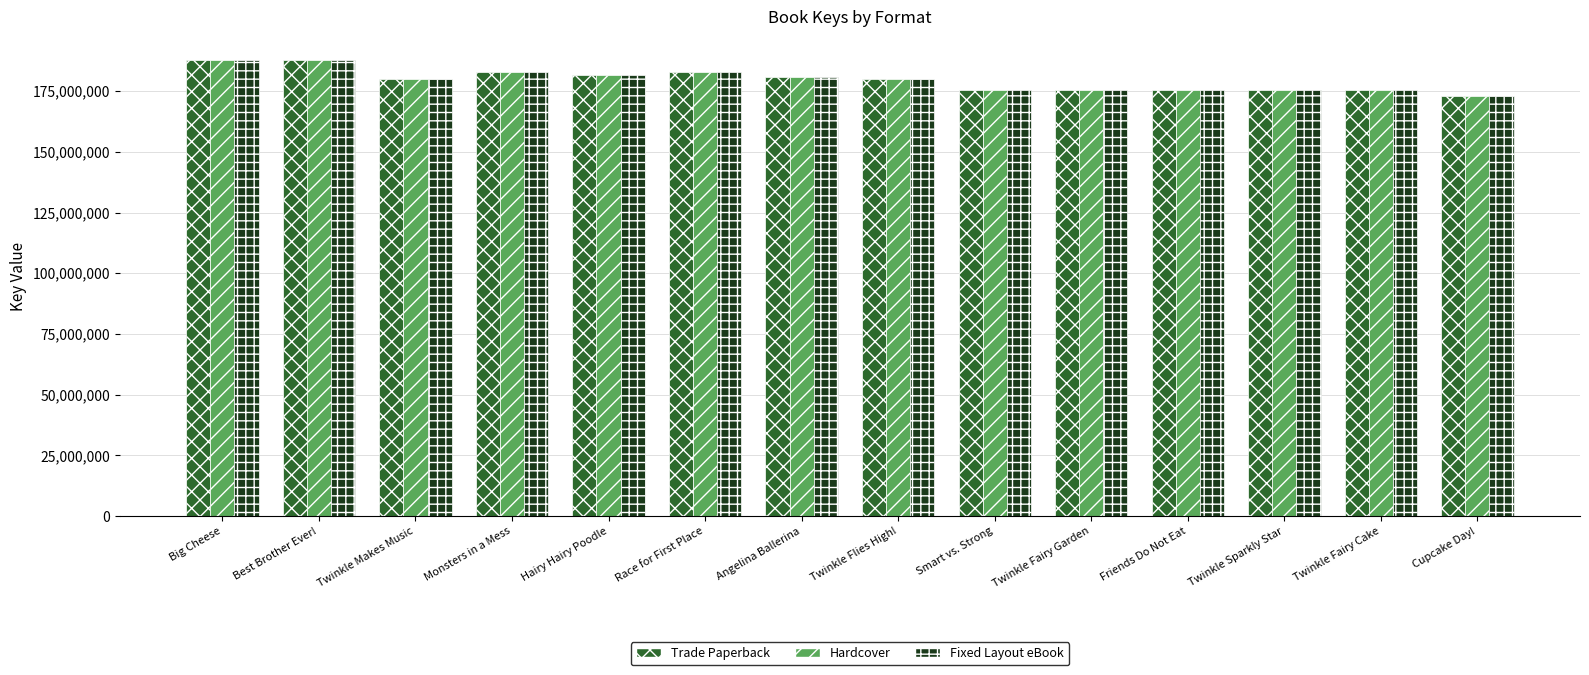

What is the label of the 7th bar from the right?

Twinkle Flies High!